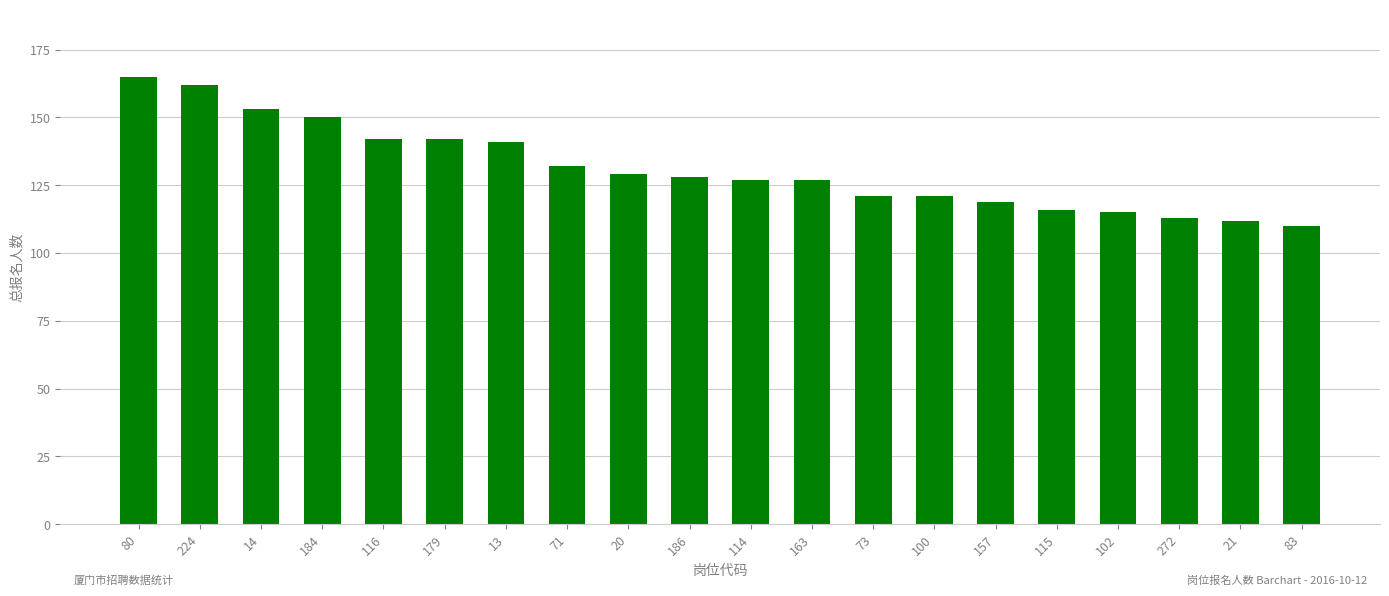

Reading right to left, transcribe all the data shown in this chart.

110	112	113	115	116	119	121	121	127	127	128	129	132	141	142	142	150	153	162	165